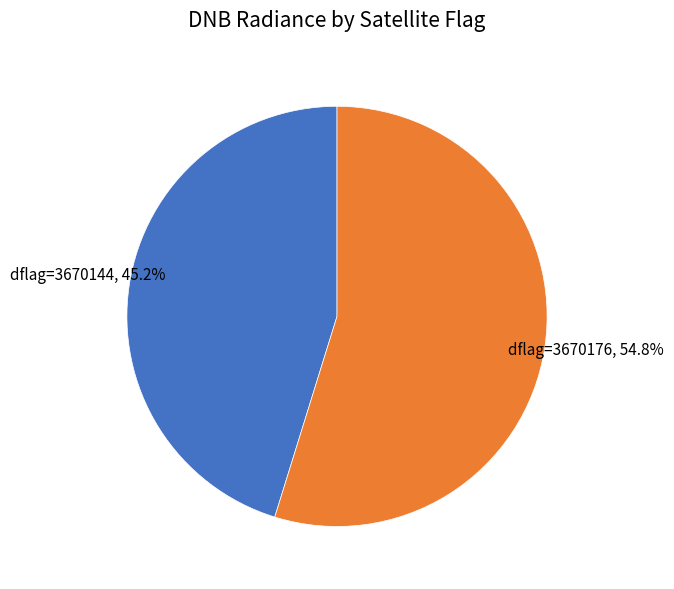

How many segments does this pie chart have?

2